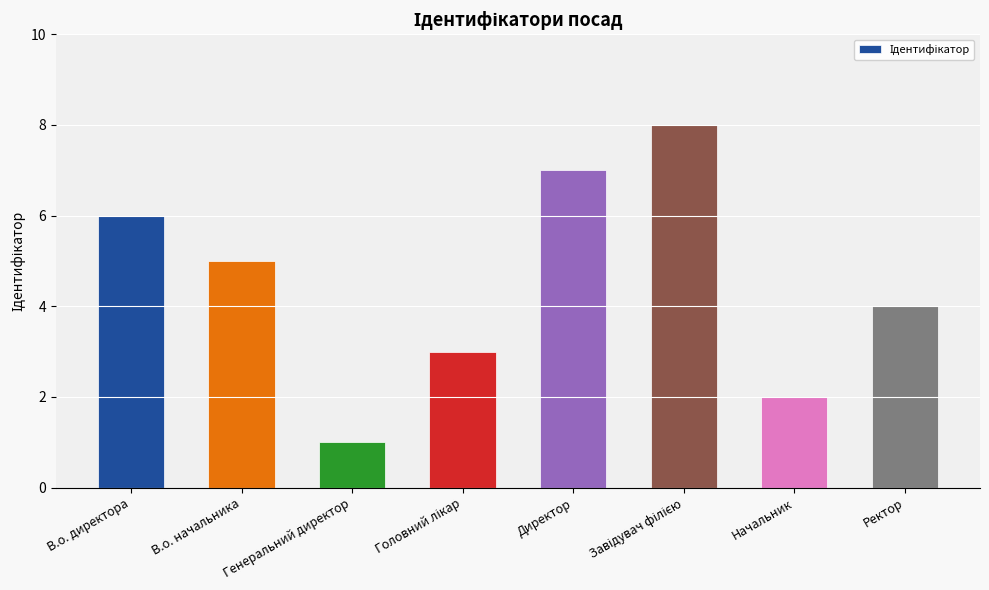

Which label corresponds to the smallest value in the chart?

Генеральний директор